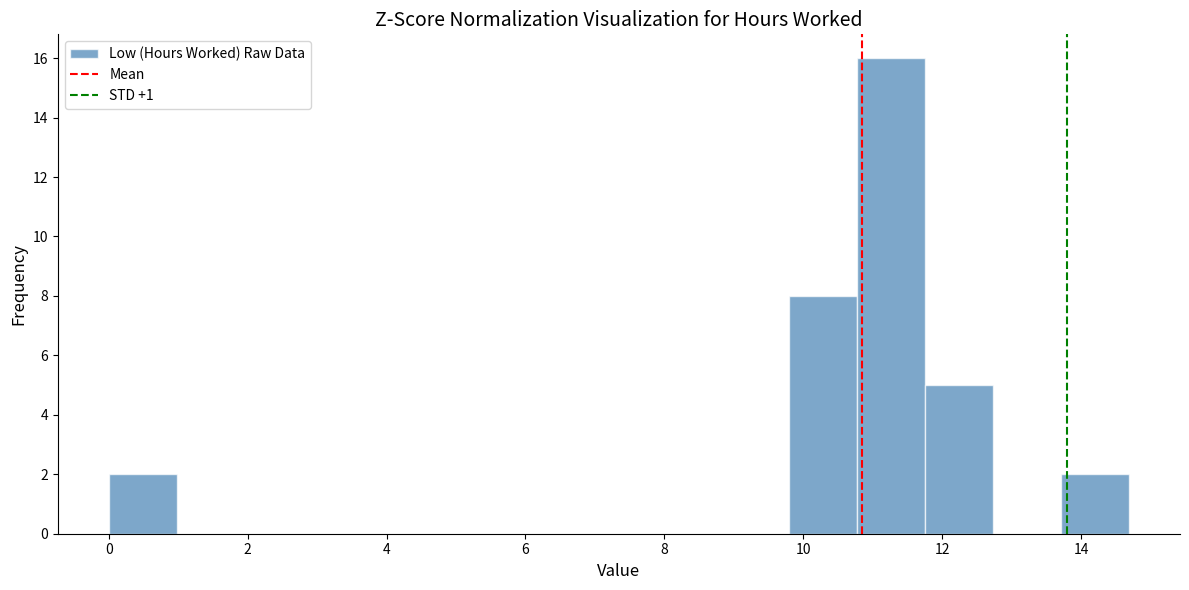

Over which range of the x-axis is the bar tallest?

10.8 to 11.8